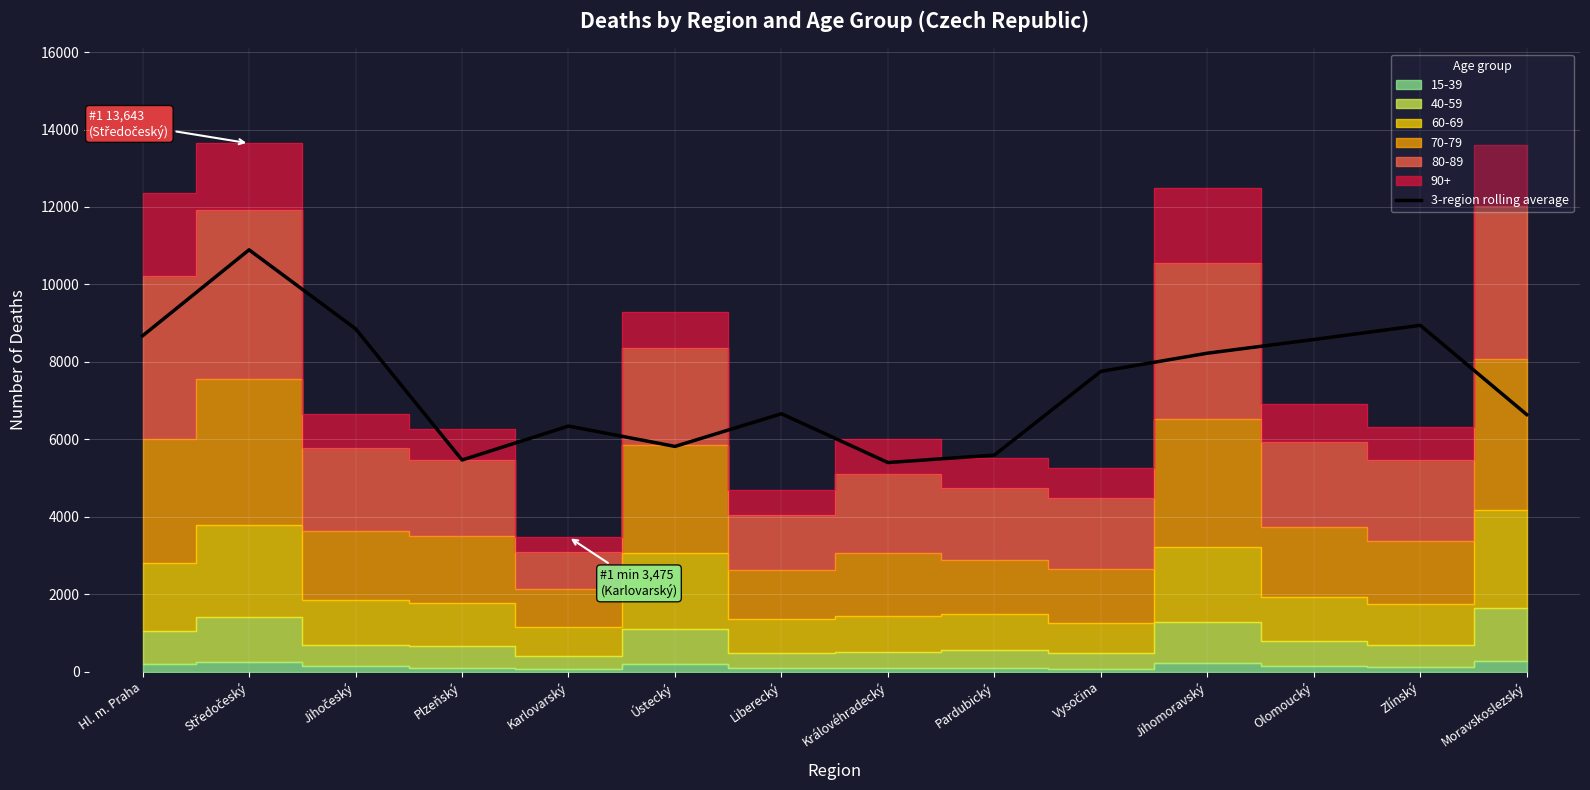

True or false: the data shows 8222.3 at Jihomoravský.

True